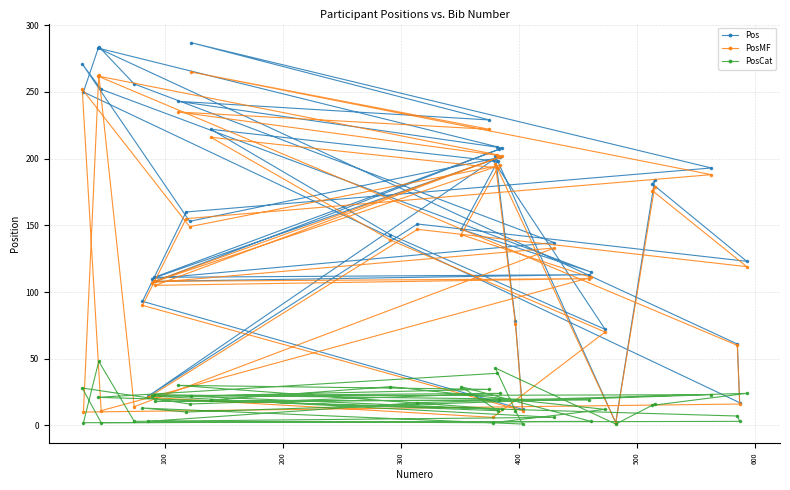

Reading right to left, transcribe all the data shown in this chart.

Pos: 209	283	61	17	250	284	256	137	110	201	153	271	252	115	147	198	222	143	72	199	22	151	123	181	184	2	202	78	12	93	160	193	287	229	243	208	111	113	108	207
PosMF: 203	262	60	16	10	263	14	133	107	195	149	252	11	111	143	193	216	139	70	6	21	147	119	176	179	2	196	76	11	90	155	188	265	222	235	202	108	110	105	201
PosCat: 39	21	7	3	2	48	3	6	22	24	16	28	2	3	29	11	19	29	12	2	3	17	24	15	16	1	43	11	1	13	10	23	22	27	30	12	23	19	18	19